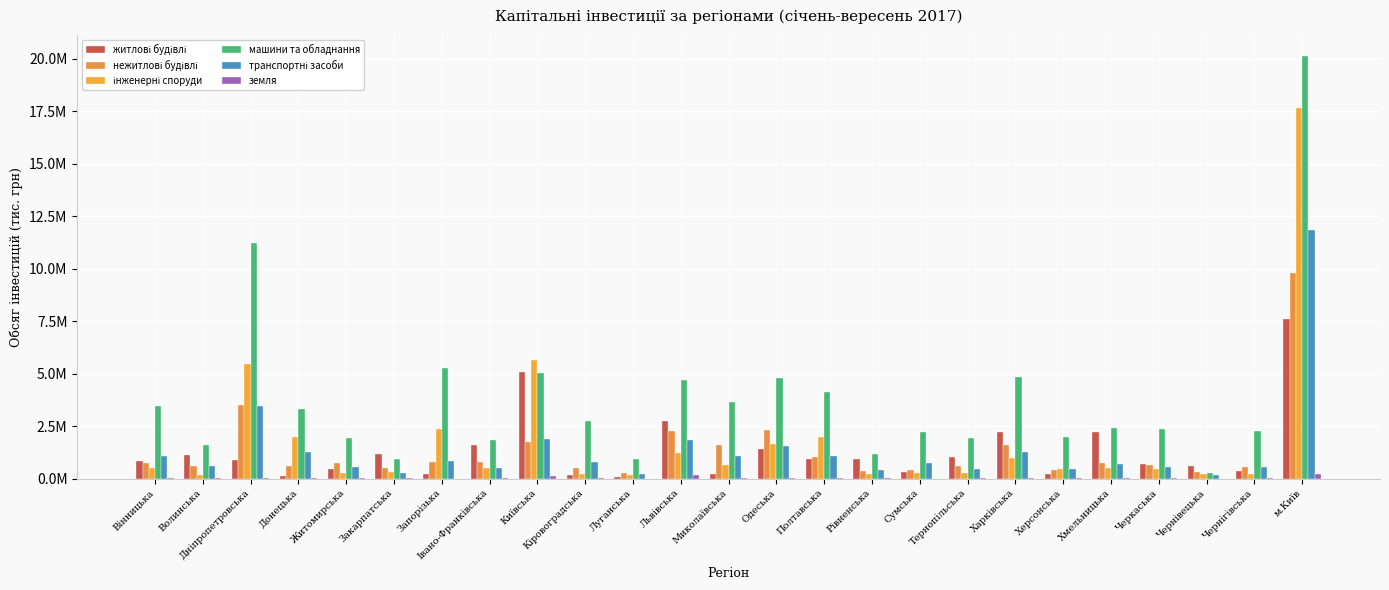

The інженерні споруди series shows 226463 at Кіровоградська. True or false?

True